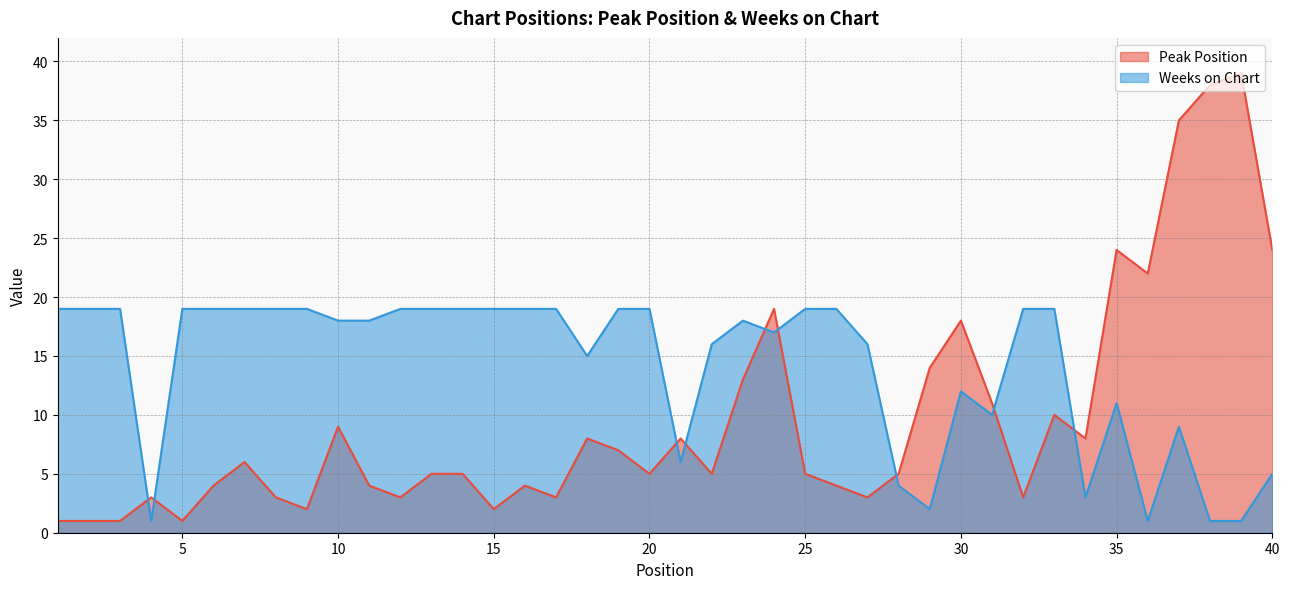

Which series has the largest range (max minus min)?

Peak Position